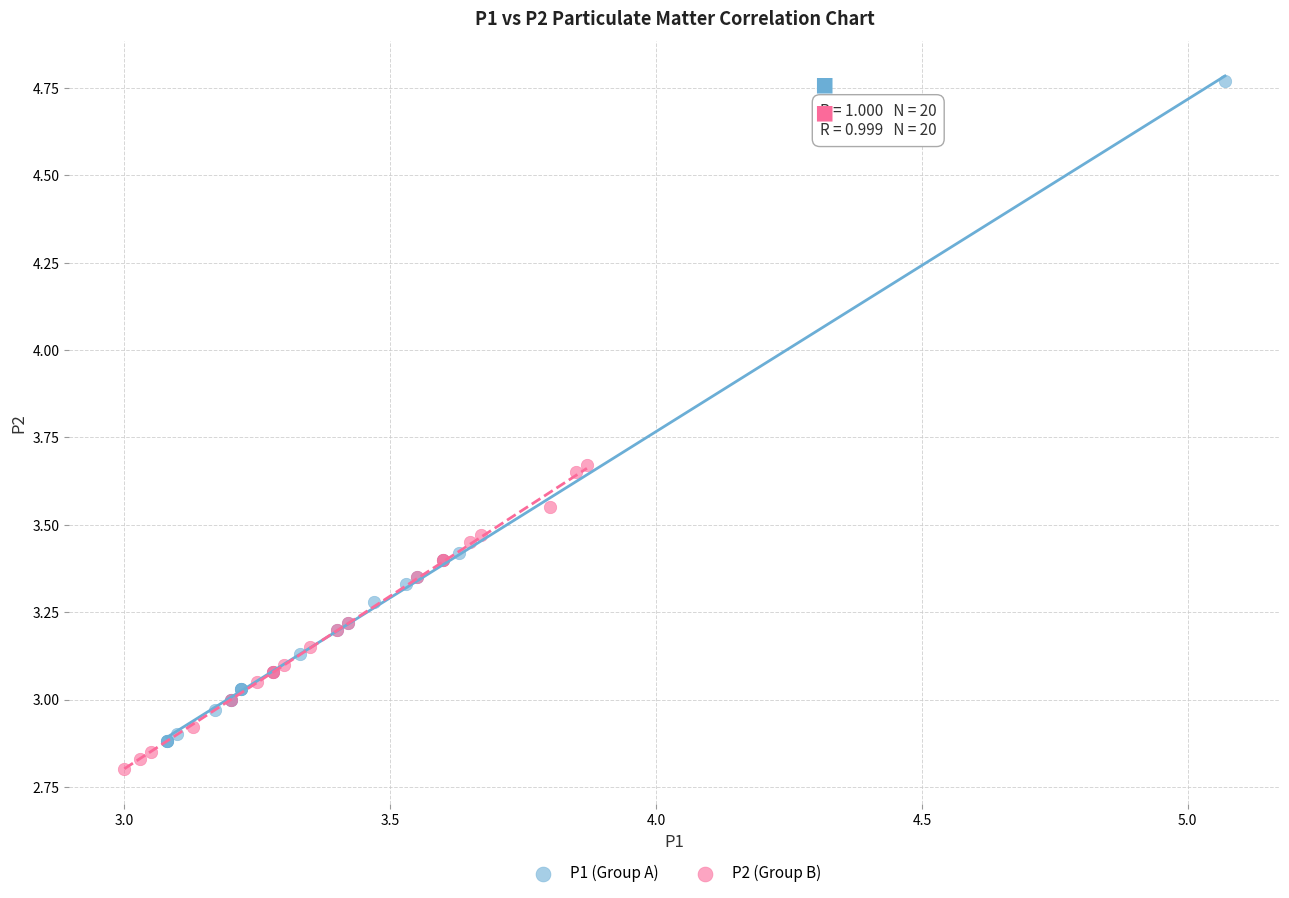

What are all the series names shown in the legend?

P1 (Group A), P2 (Group B)